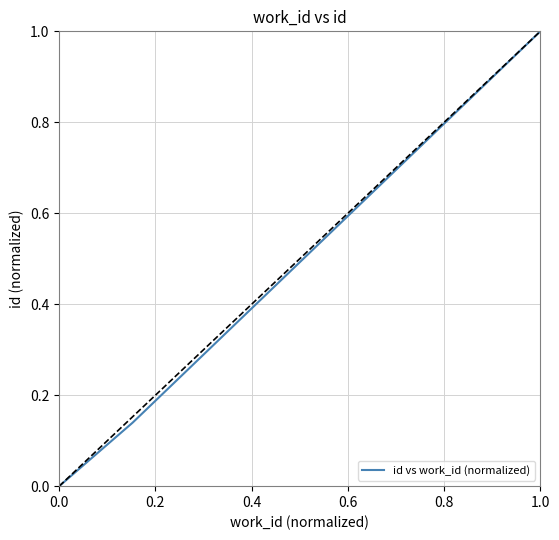

What is the difference between the second highest and minimum values?

1.0